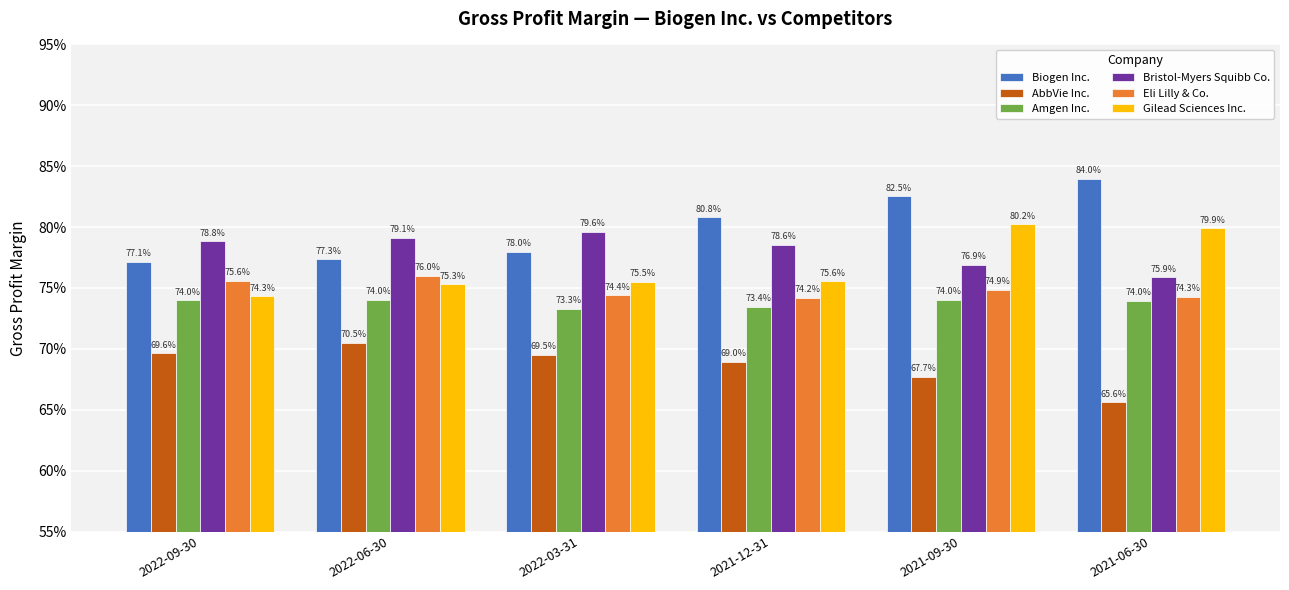

What are all the series names shown in the legend?

Biogen Inc., AbbVie Inc., Amgen Inc., Bristol-Myers Squibb Co., Eli Lilly & Co., Gilead Sciences Inc.